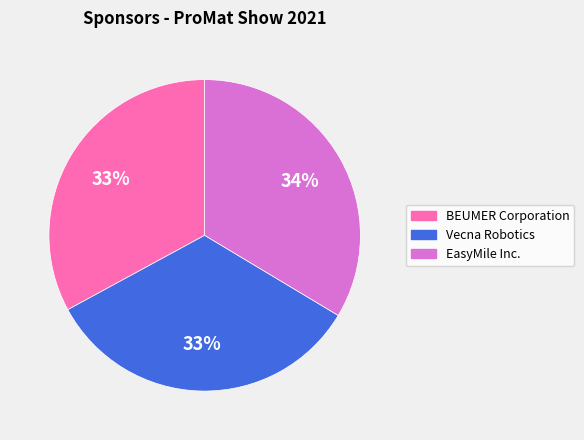

To the nearest percent, what is the combined percentage of EasyMile Inc. and Vecna Robotics?

67%